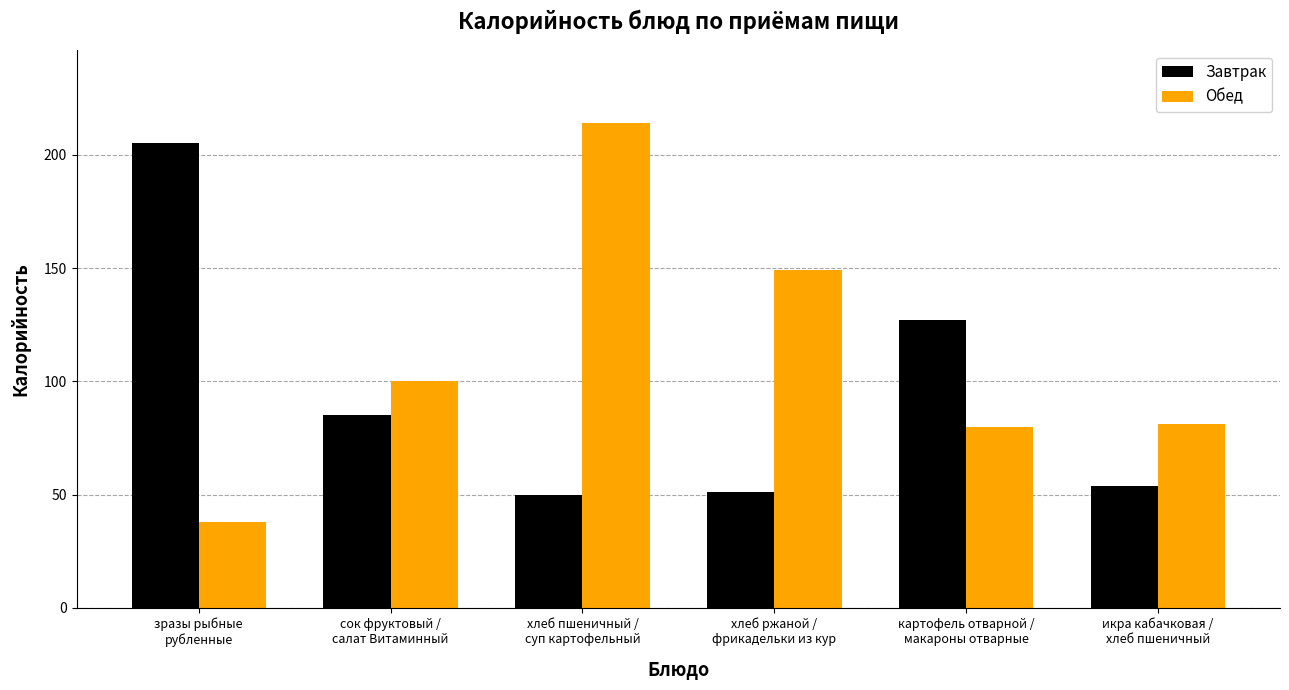

What is the approximate value of Обед at хлеб пшеничный /
суп картофельный?

214